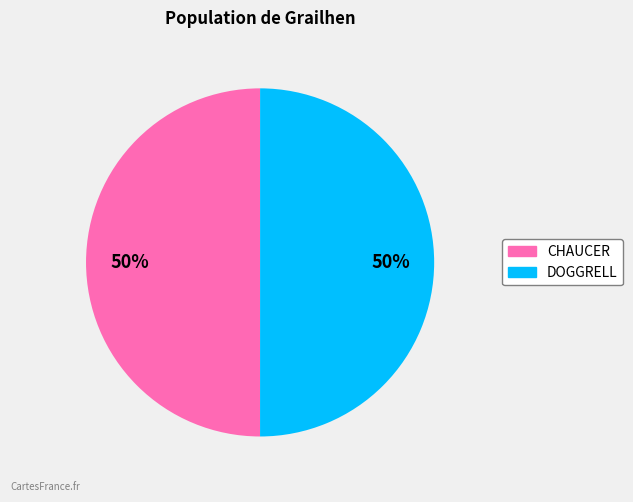

To the nearest percent, what portion does CHAUCER represent?

50%